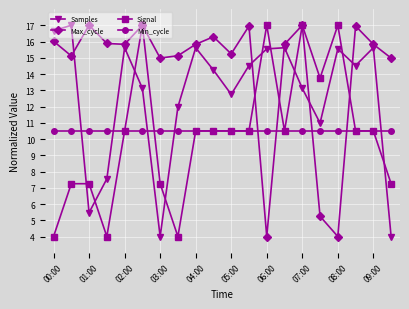

How many data points does each series have?

20